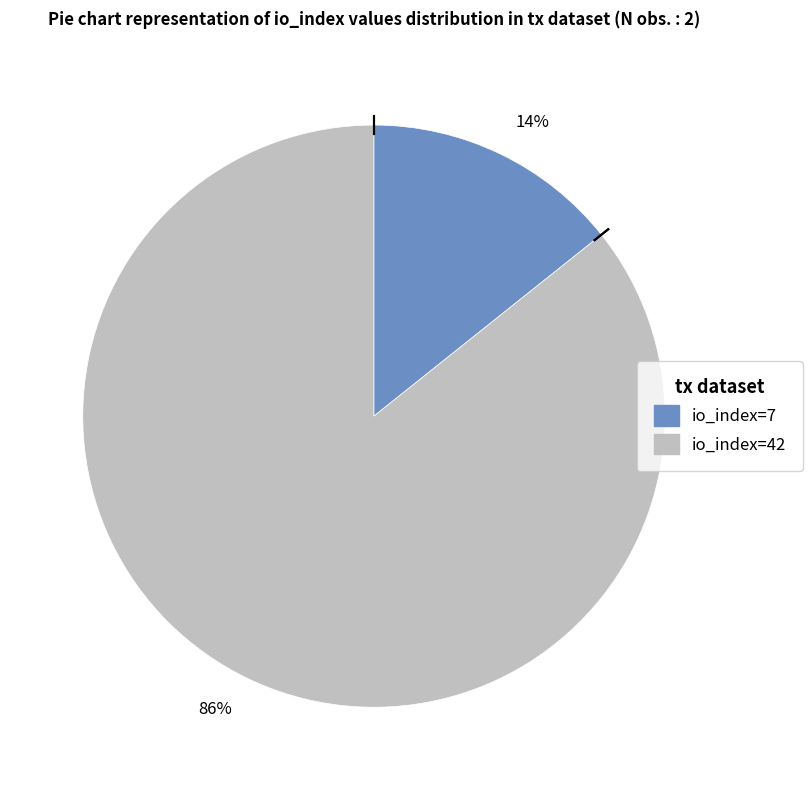

Between 14% and 86%, which is larger?

86%